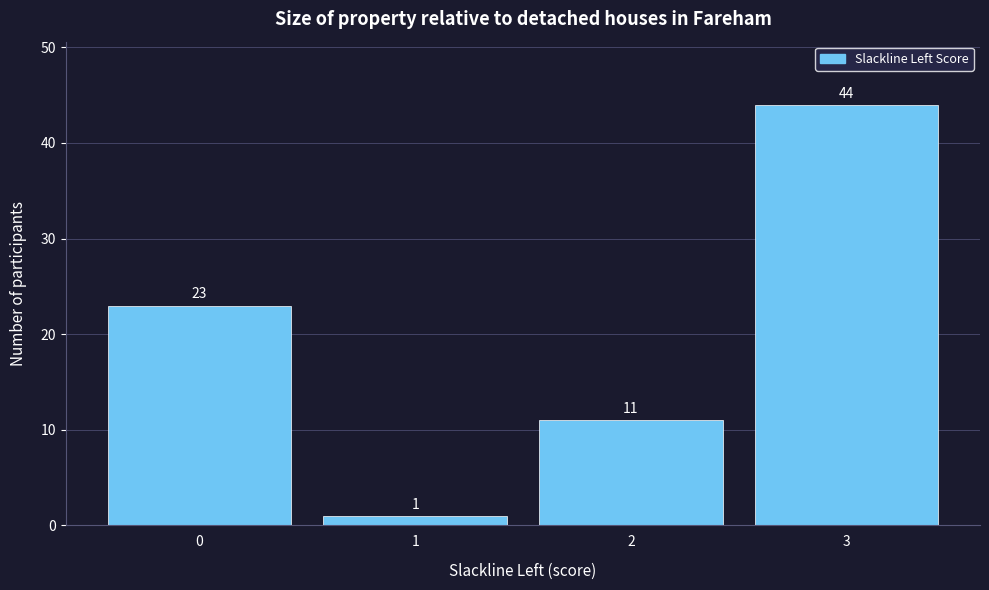

Reading left to right, transcribe this chart: for each bar, give the range it covers on the x-axis and its height.

-0.5 to 0.5: 23
0.5 to 1.5: 1
1.5 to 2.5: 11
2.5 to 3.5: 44